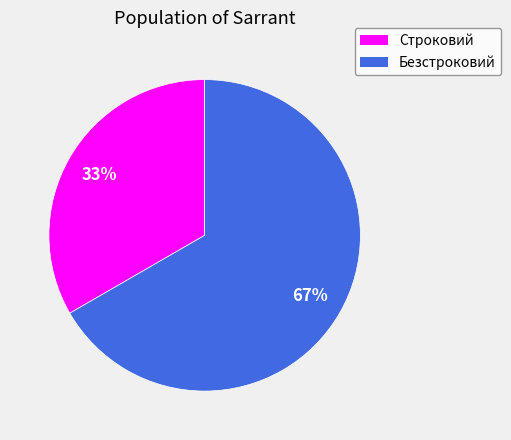

Between Строковий and Безстроковий, which is larger?

Безстроковий